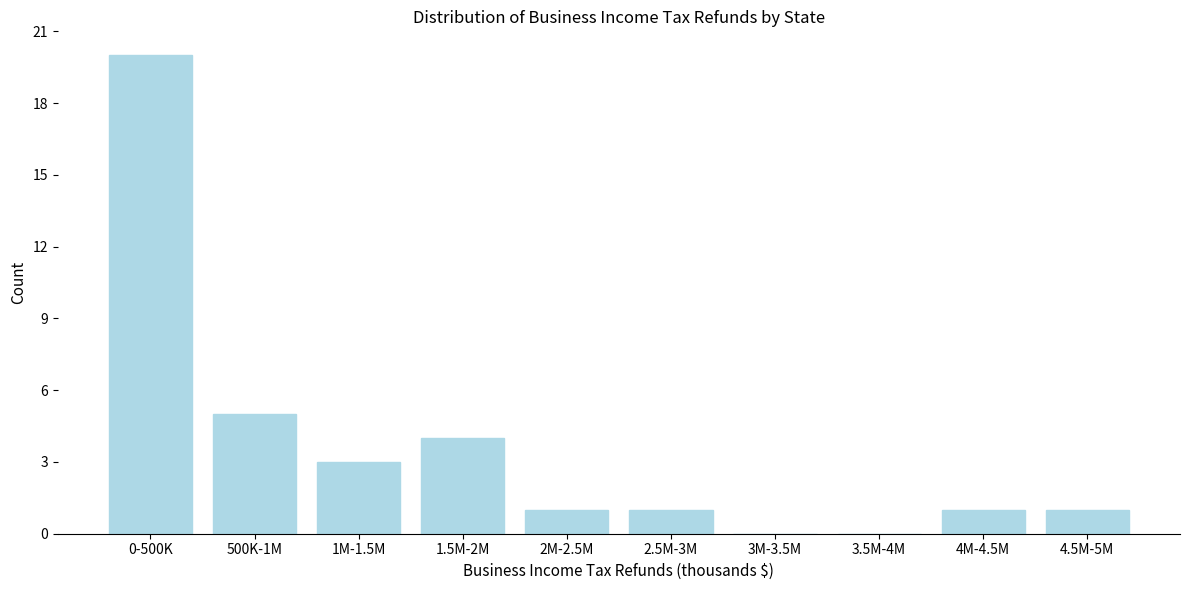

Reading left to right, list all the values displayed in this chart.

0-500K=20	500K-1M=5	1M-1.5M=3	1.5M-2M=4	2M-2.5M=1	2.5M-3M=1	3M-3.5M=0	3.5M-4M=0	4M-4.5M=1	4.5M-5M=1